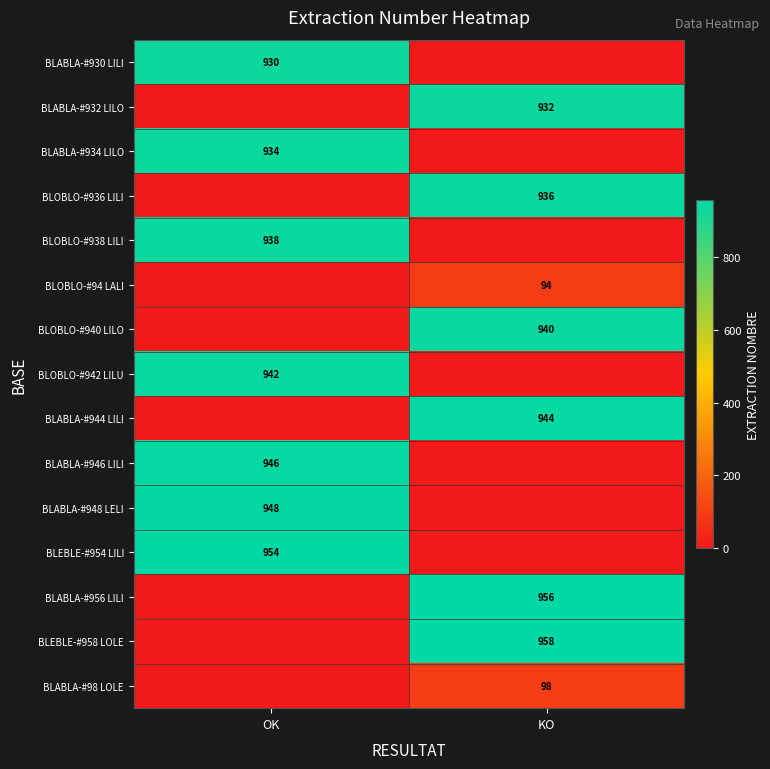

Is it true that BLEBLE-#954 LILI equals 954 at OK?

True